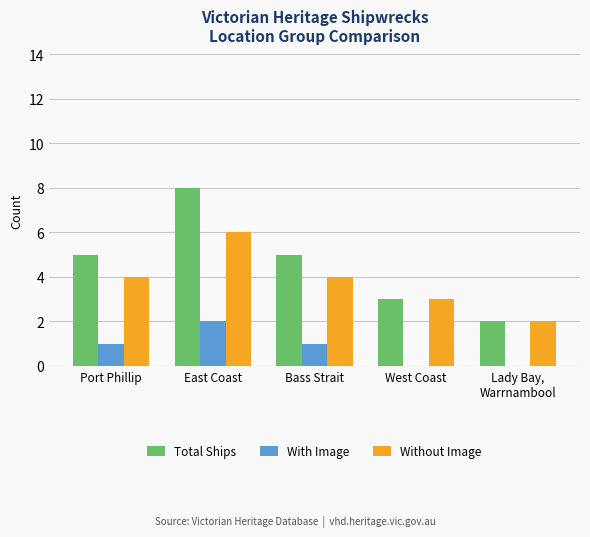

What is the average value of the Total Ships series?

5